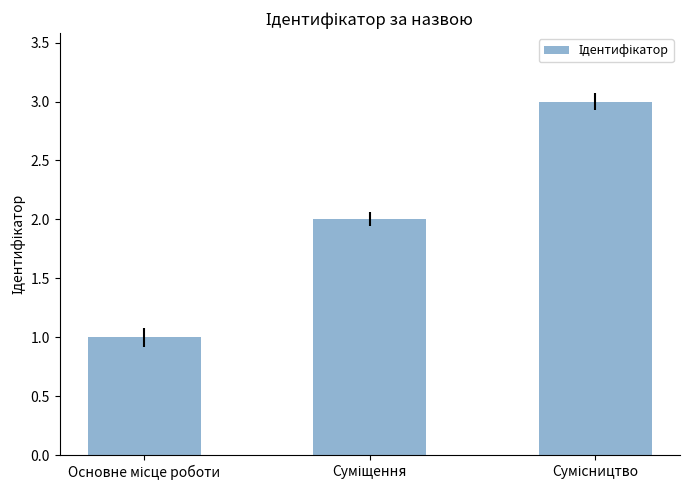

Reading right to left, list all the values displayed in this chart.

3	2	1